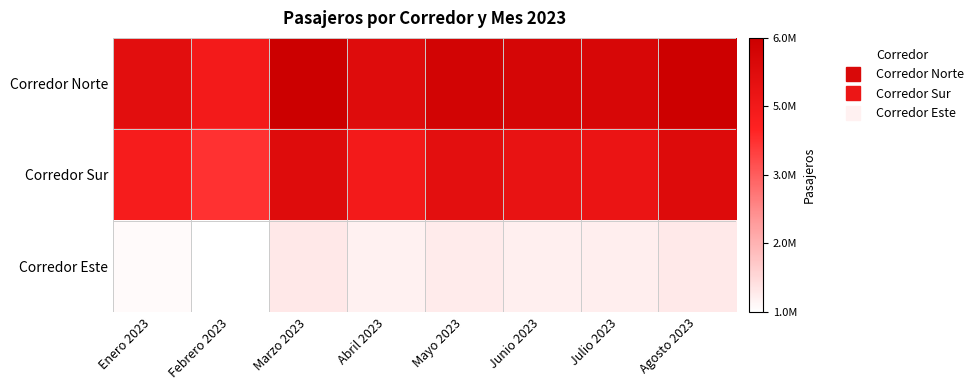

What is the spread (max minus min) of values at Julio 2023?

4556199